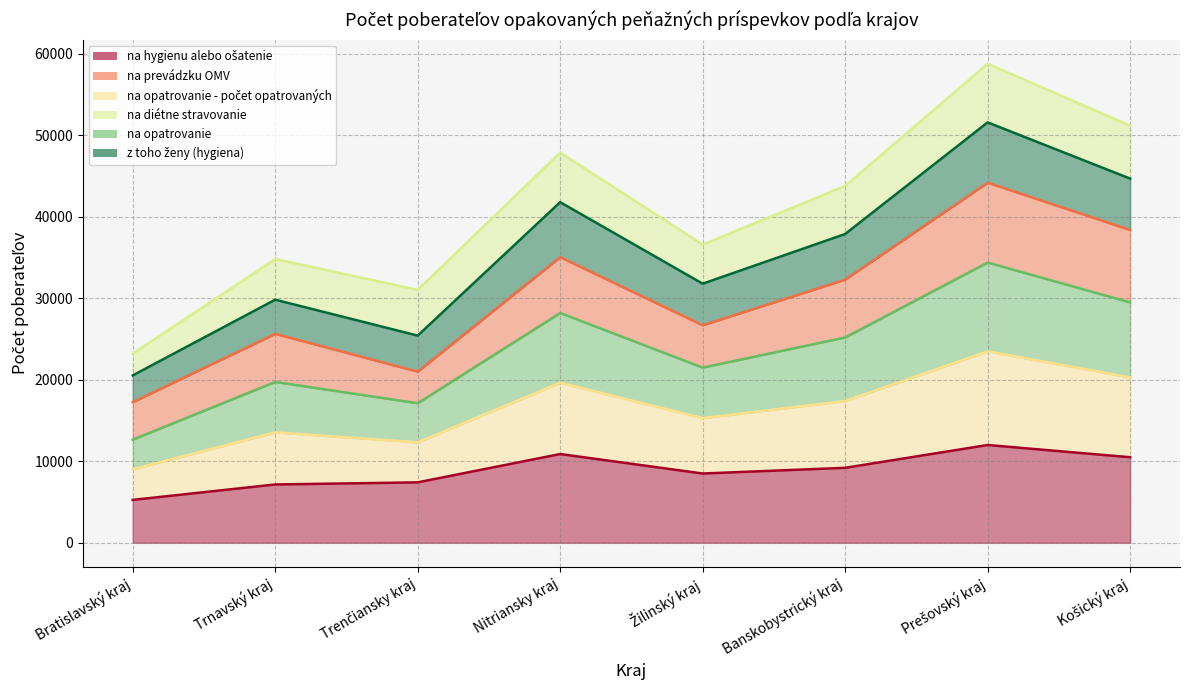

At which category does z toho ženy (hygiena) reach its first local valley?

Trenčiansky kraj